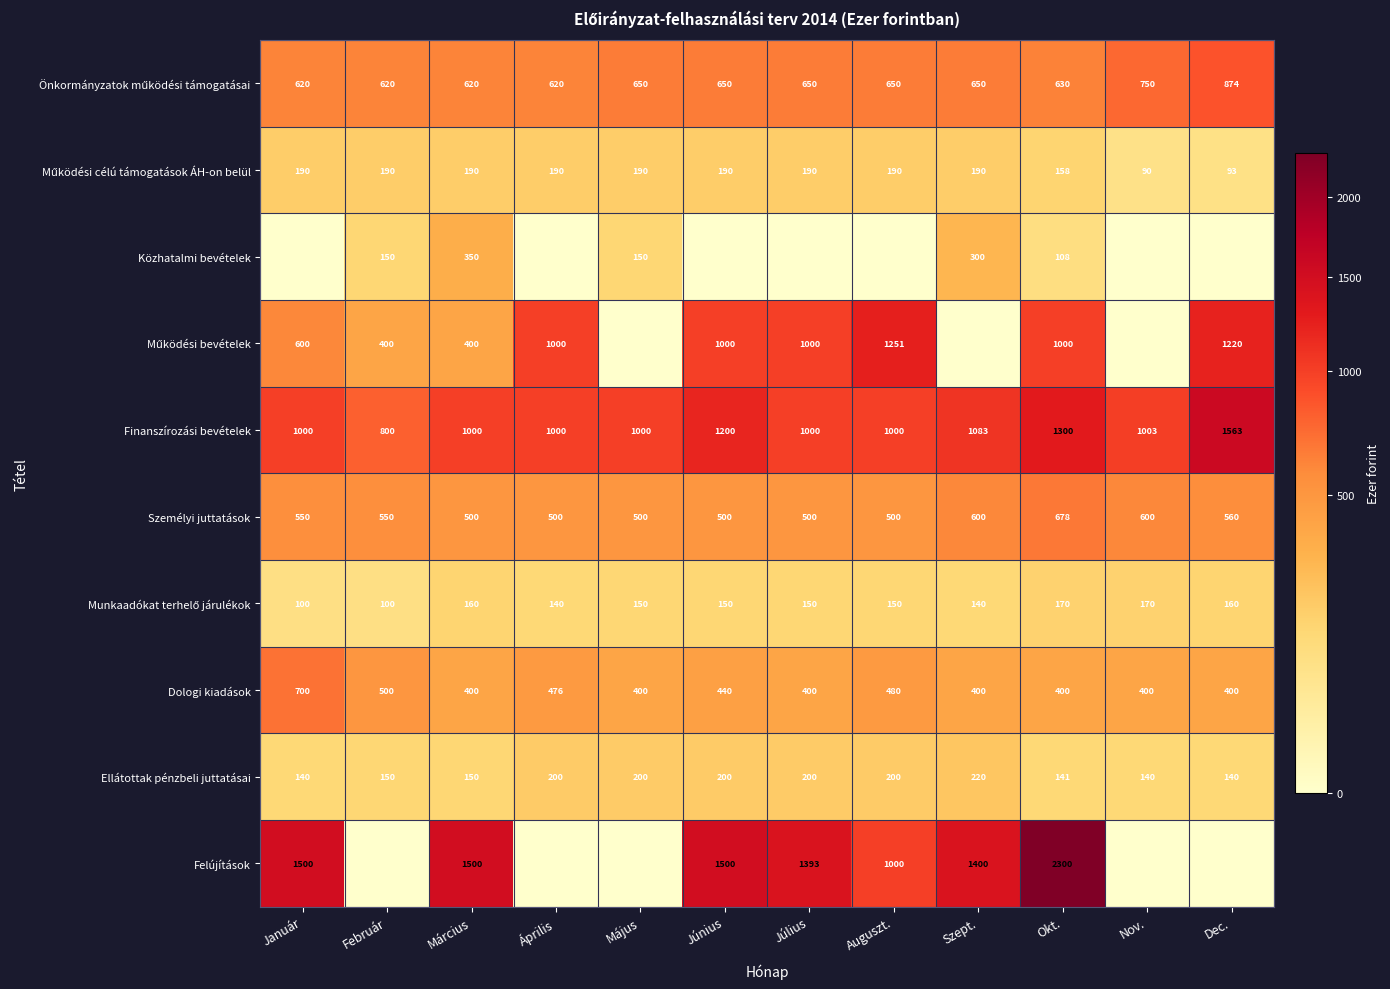

Read the Finanszírozási bevételek value at Június.

1200